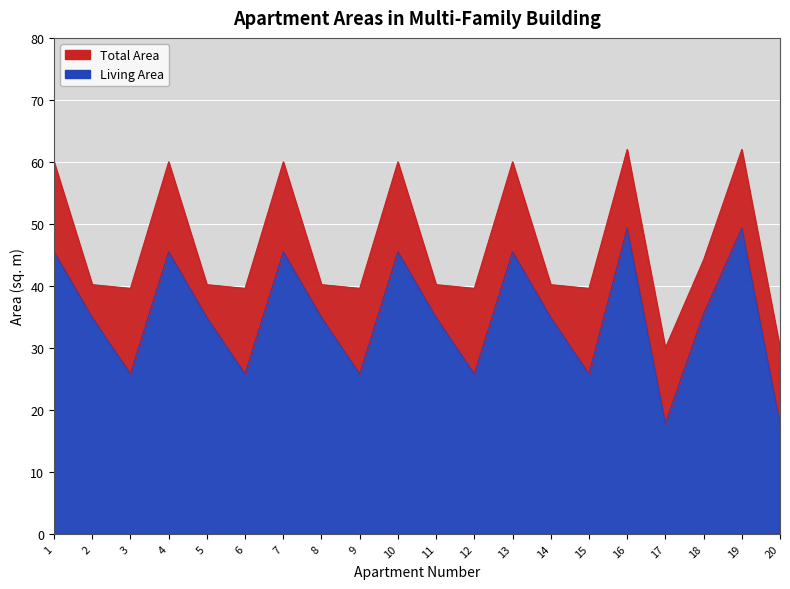

At which category does the chart reach its peak across all series?

16